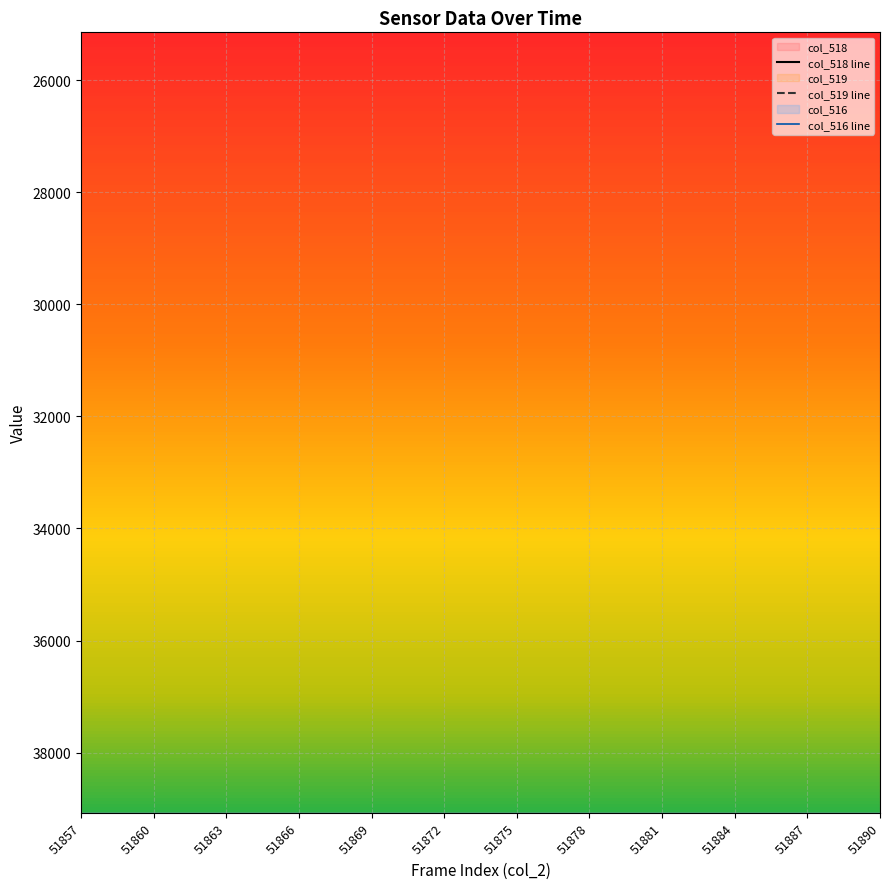

How many lines are shown in the chart?

2